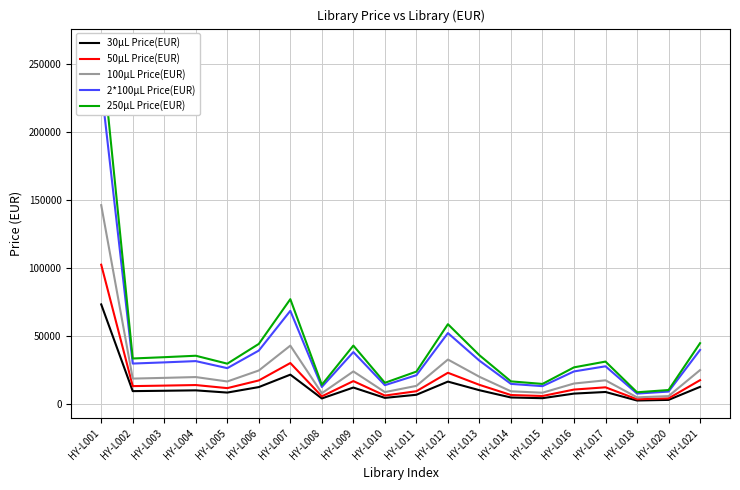

At how many categories does at least one series exceed 206032?

1